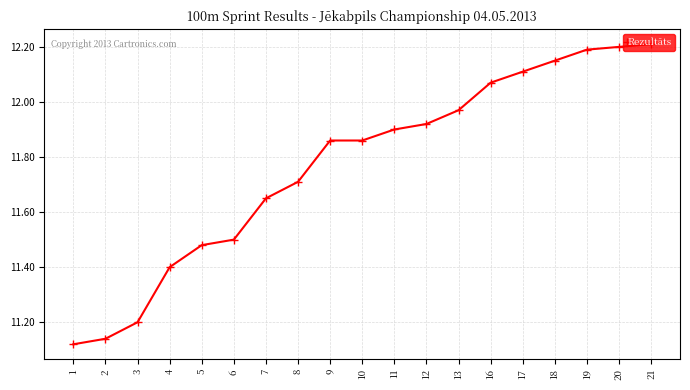

The chart shows a value of 11.4 at 4. True or false?

True